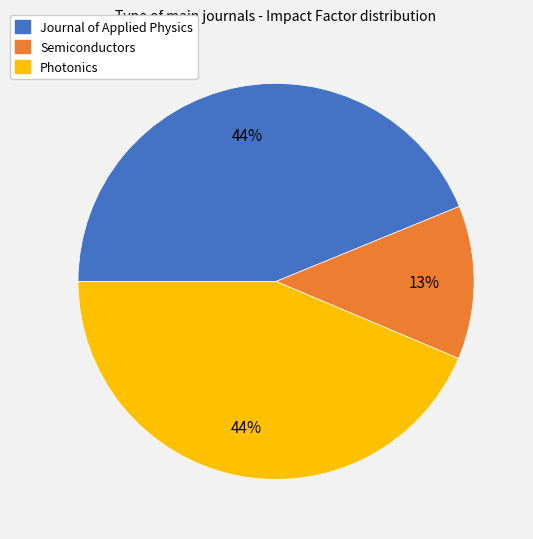

How many segments does this pie chart have?

3